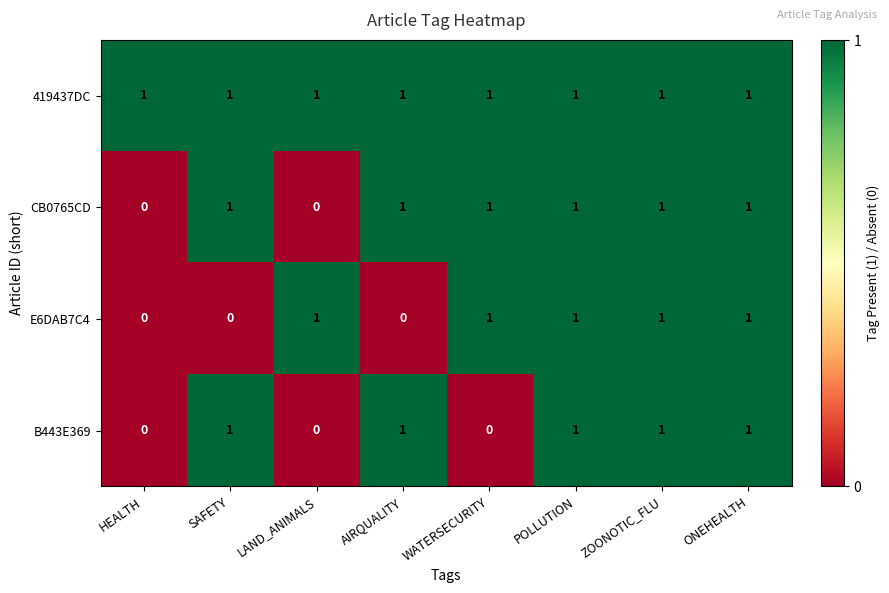

How many positive values does the B443E369 series have?

5